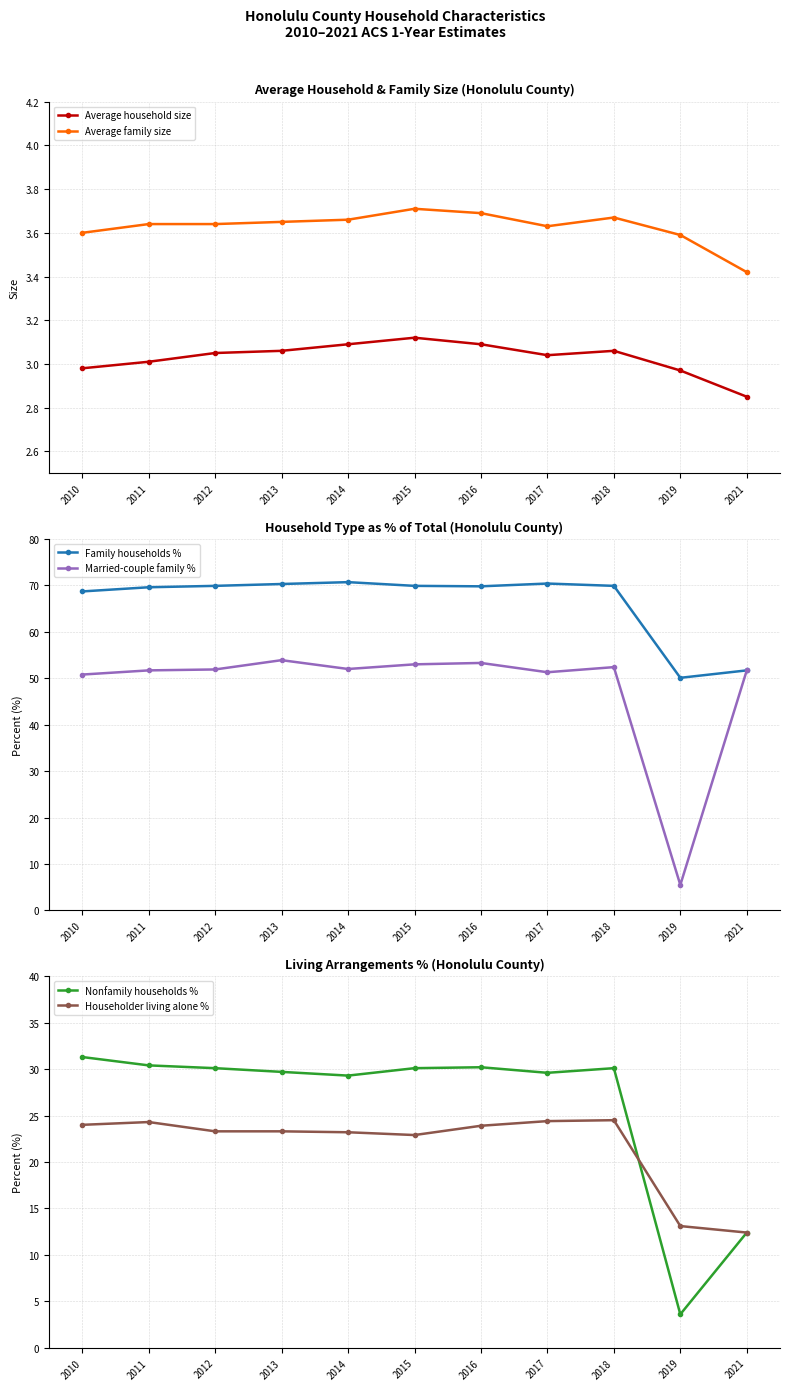

Where is the first local minimum for Family households %?

2016